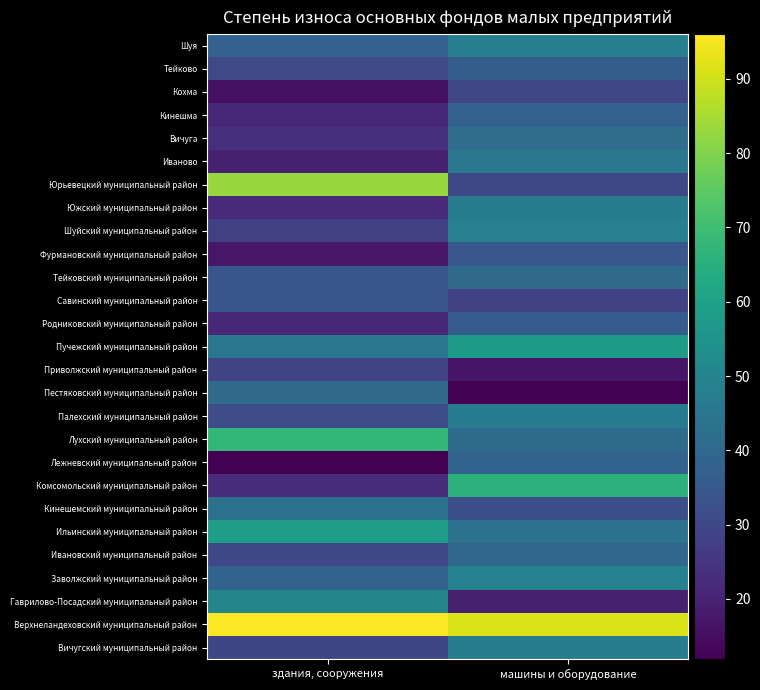

At машины и оборудование, list the series in order from largest to smallest.

Верхнеландеховский муниципальный район, Комсомольский муниципальный район, Пучежский муниципальный район, Заволжский муниципальный район, Шуйский муниципальный район, Шуя, Южский муниципальный район, Вичугский муниципальный район, Палехский муниципальный район, Иваново, Ильинский муниципальный район, Вичуга, Лухский муниципальный район, Тейковский муниципальный район, Ивановский муниципальный район, Лежневский муниципальный район, Кинешма, Тейково, Родниковский муниципальный район, Фурмановский муниципальный район, Кинешемский муниципальный район, Юрьевецкий муниципальный район, Кохма, Савинский муниципальный район, Гаврилово-Посадский муниципальный район, Приволжский муниципальный район, Пестяковский муниципальный район